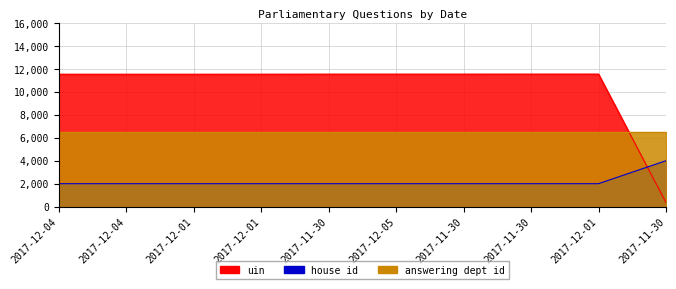

Which series ends up on top after the final intersection of uin and house id?

house id